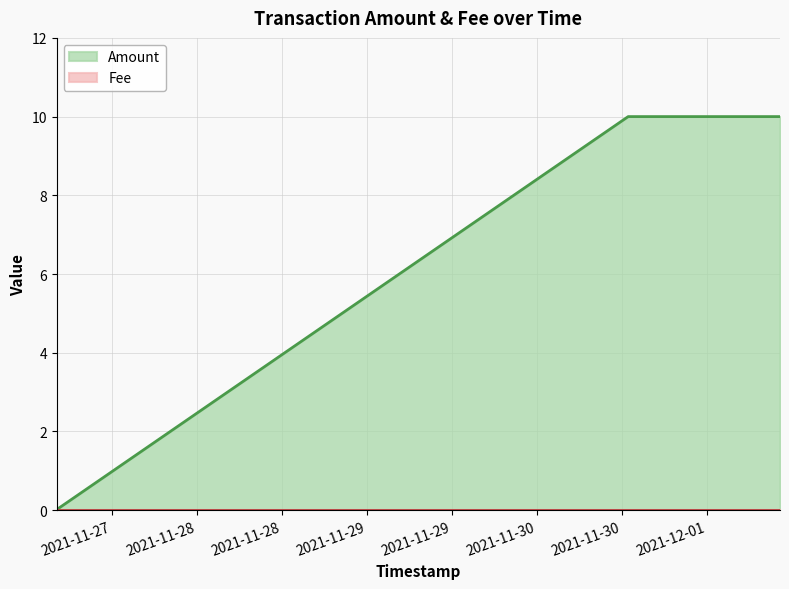

Rank the categories by value from highest to lowest.

2021-11-30 12:56:07, 2021-12-01 10:22:18, 2021-11-27 04:15:07